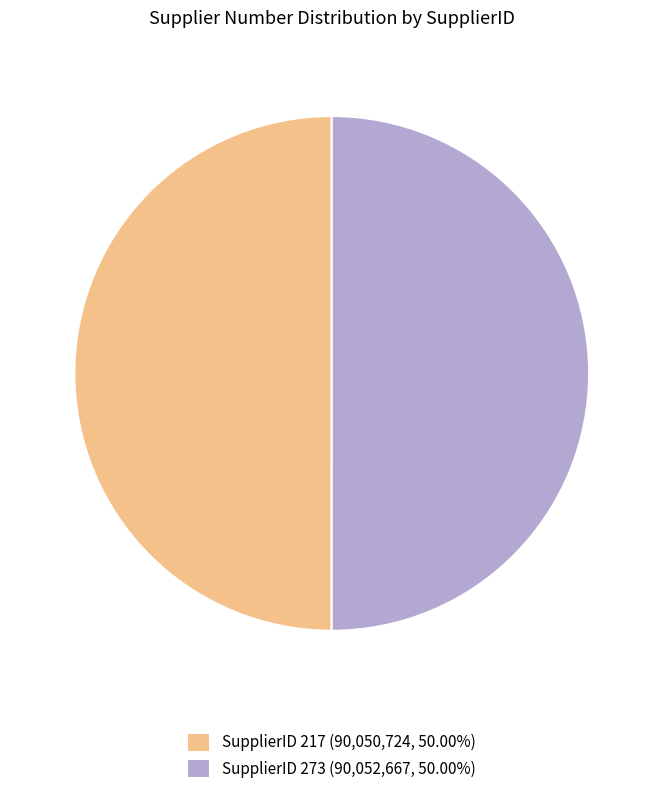

Approximately how many times larger is the value at SupplierID 273 (90,052,667, 50.00%) compared to SupplierID 217 (90,050,724, 50.00%)?

1.0